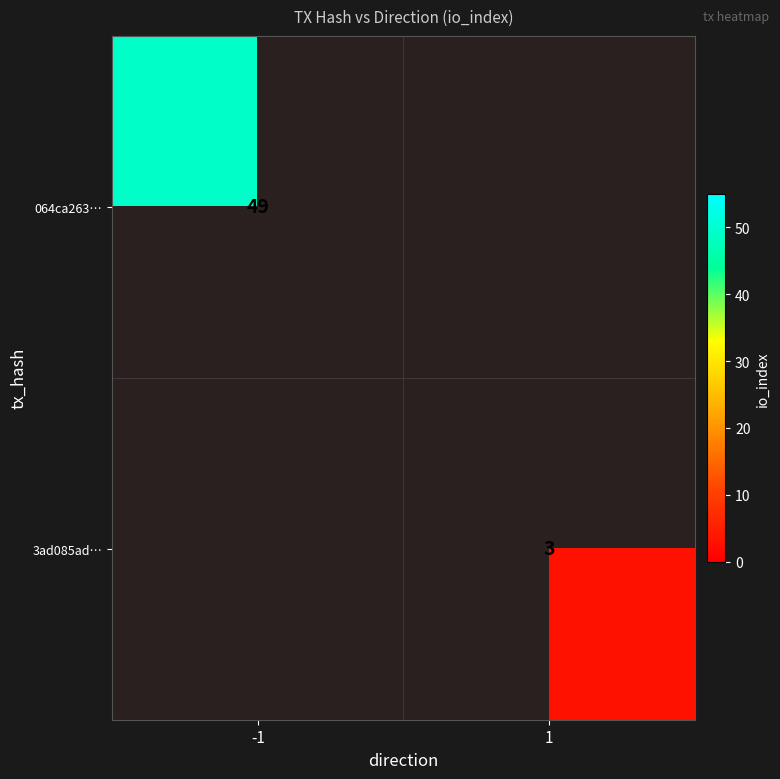

Is the value of 3ad085ad… at 1 greater than the value of 064ca263… at -1?

No